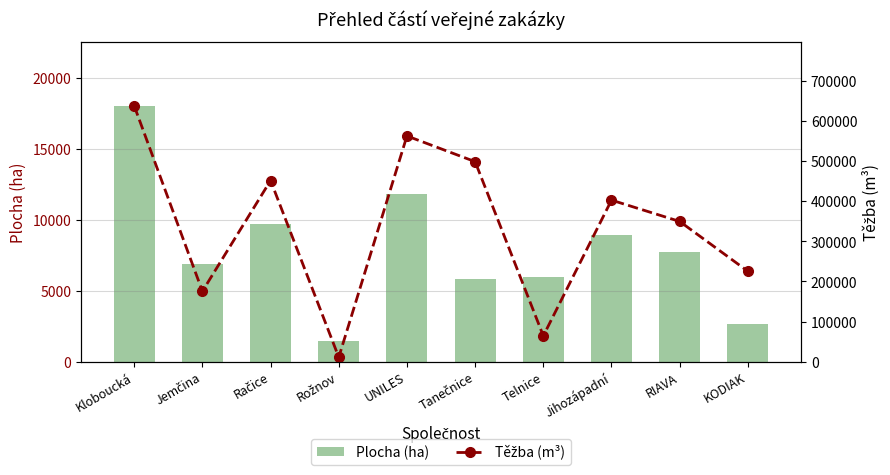

What is the spread (max minus min) of values at UNILES?

551404